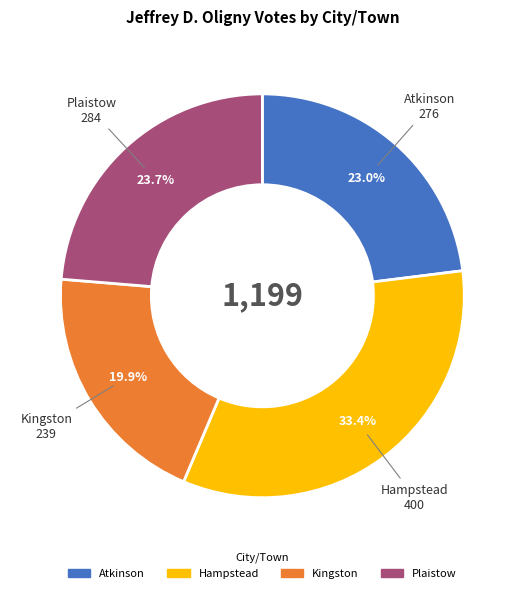

Count the number of slices in the pie.

4